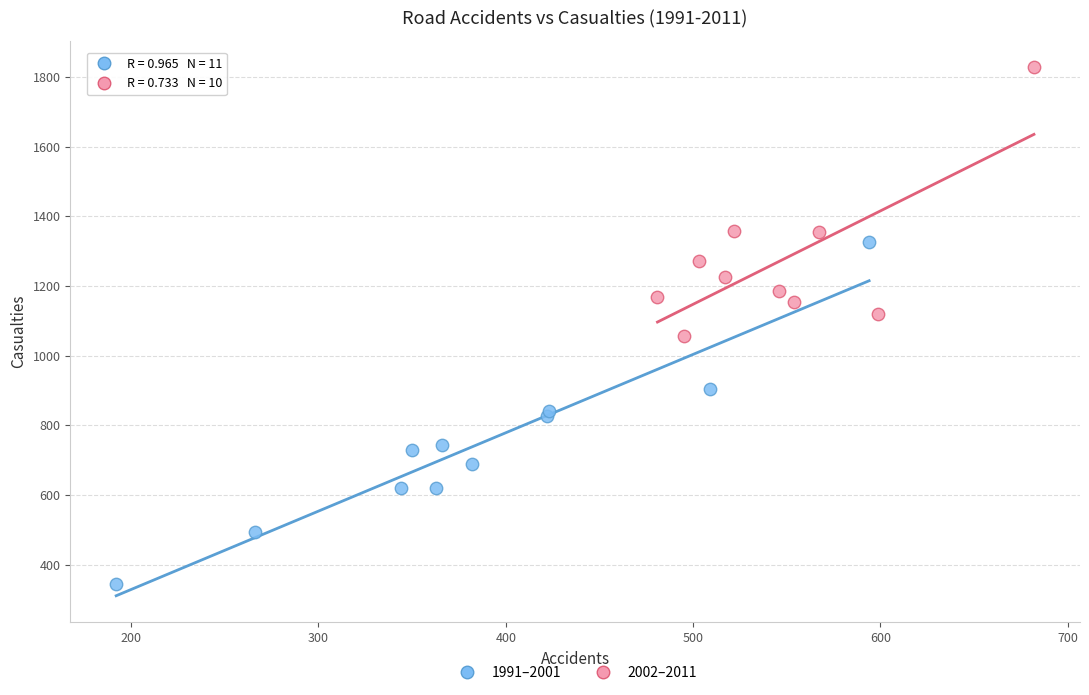

Which series has the largest Y range (max minus min)?

1991–2001